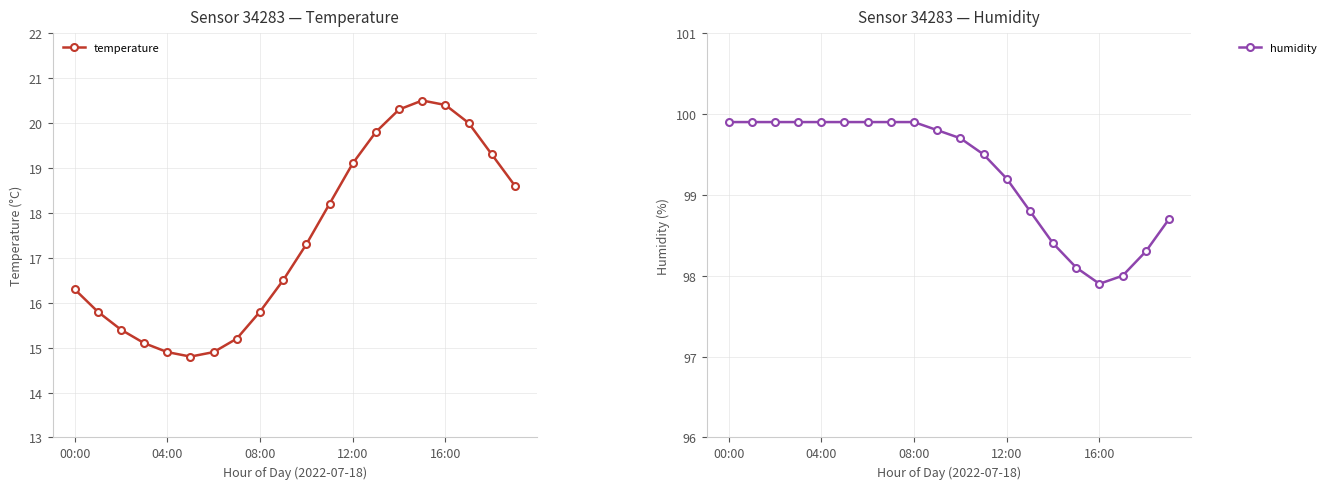

What is the maximum value for temperature?

20.5